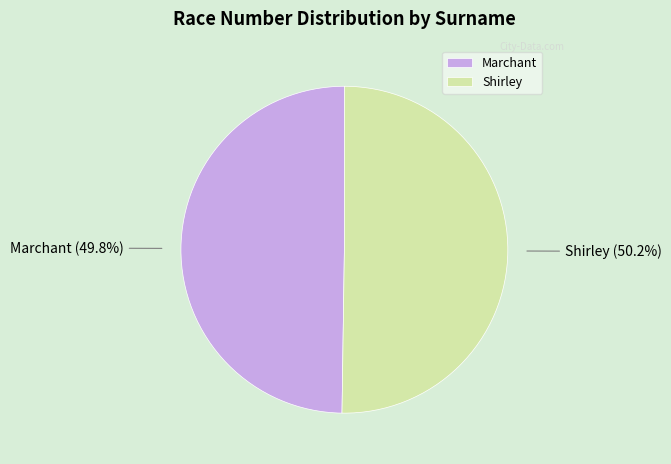

To the nearest percent, what is the combined percentage of Shirley and Marchant?

100%